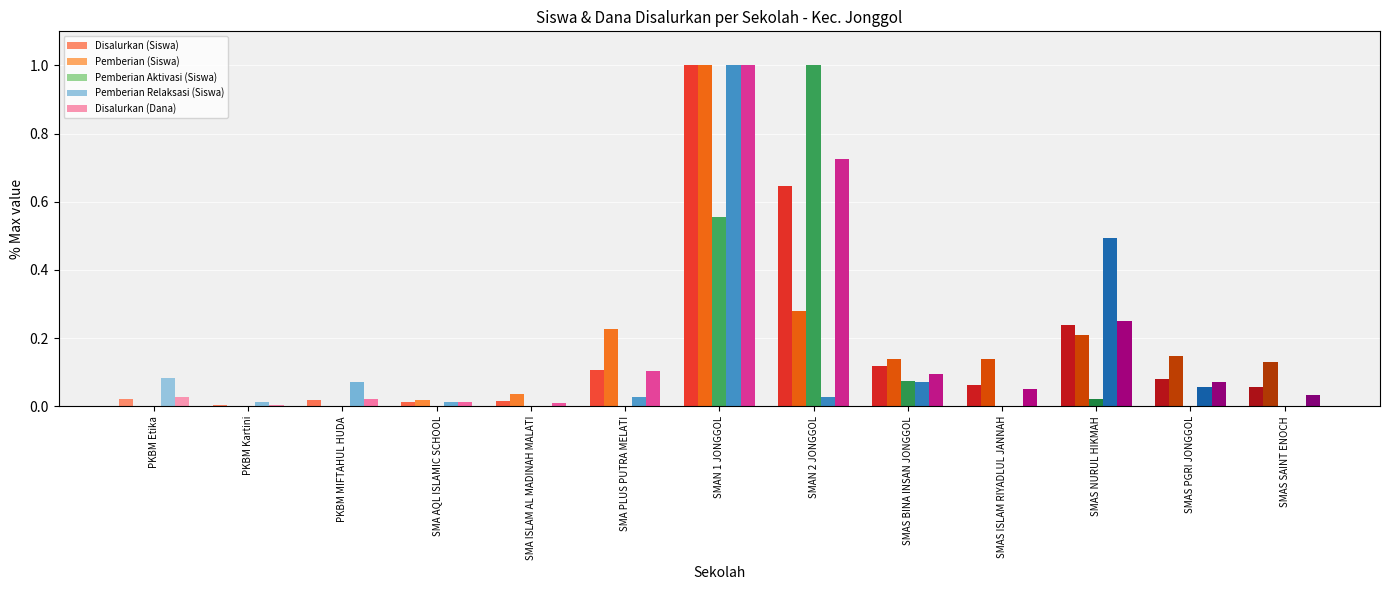

What are all the series names shown in the legend?

Disalurkan (Siswa), Pemberian (Siswa), Pemberian Aktivasi (Siswa), Pemberian Relaksasi (Siswa), Disalurkan (Dana)